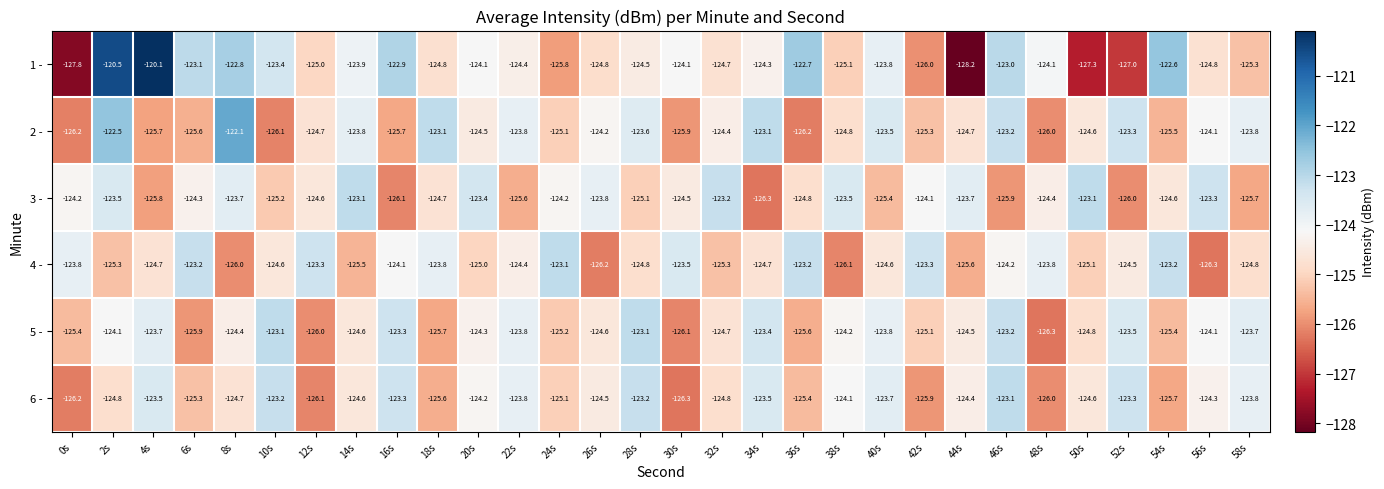

Which series changed the most between 46s and 56s?

3 -